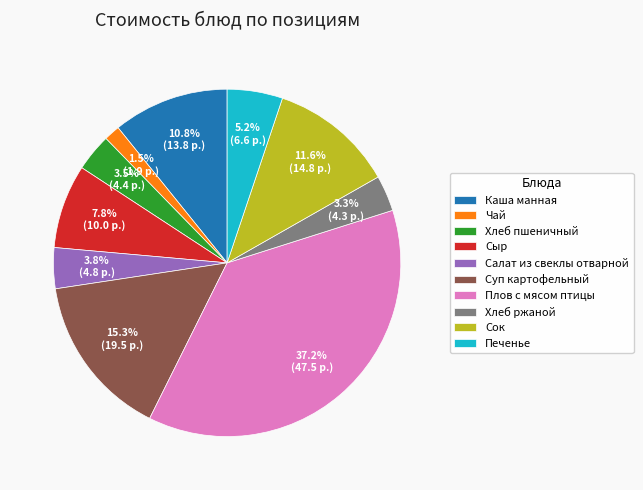

What percentage is the Плов с мясом птицы slice, to the nearest percent?

37%